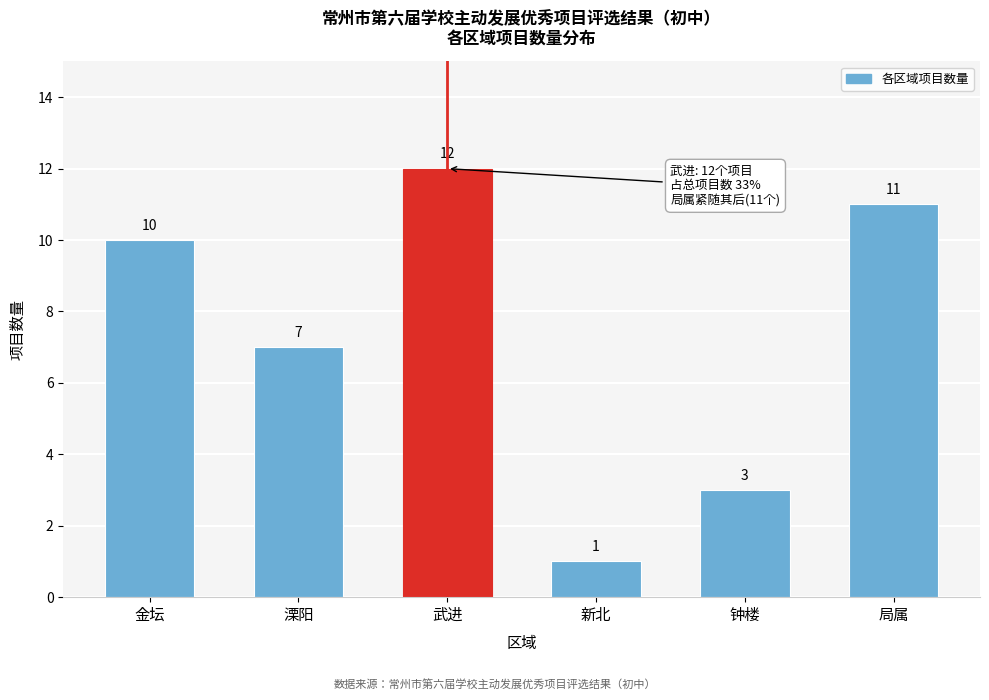

Reading left to right, what are all the values shown in this chart?

金坛=10	溧阳=7	武进=12	新北=1	钟楼=3	局属=11